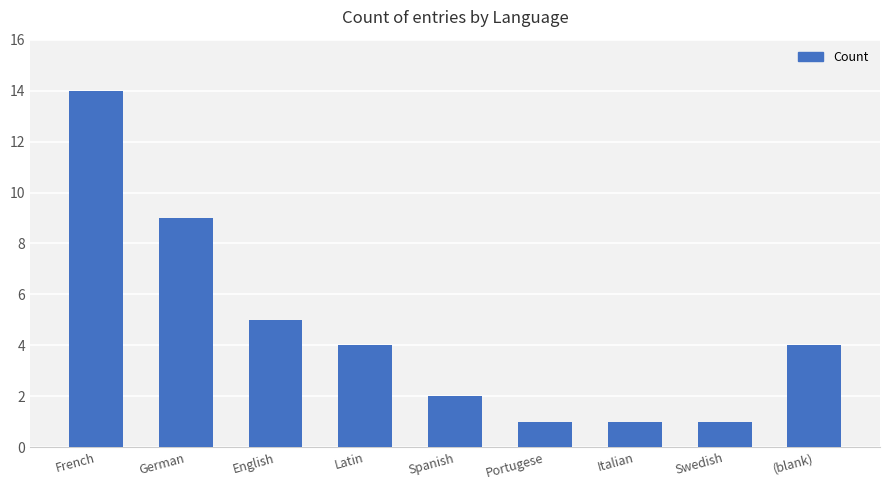

The chart shows a value of 0 at Italian. True or false?

False